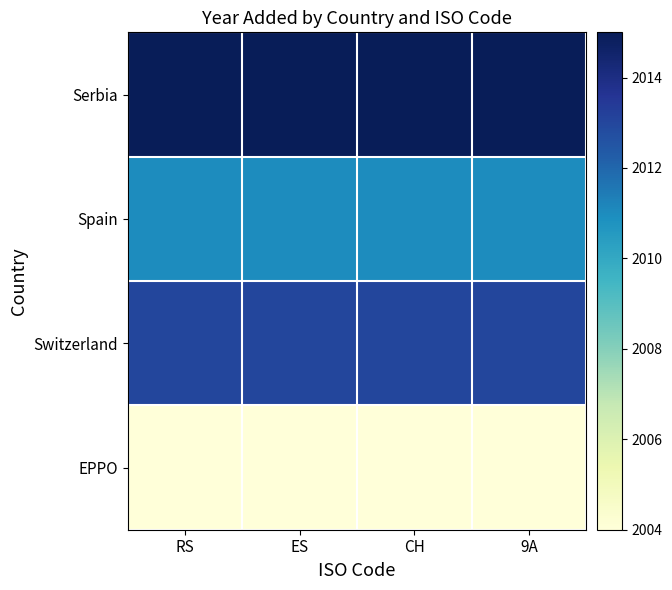

What is the approximate value of EPPO at ES?

2004